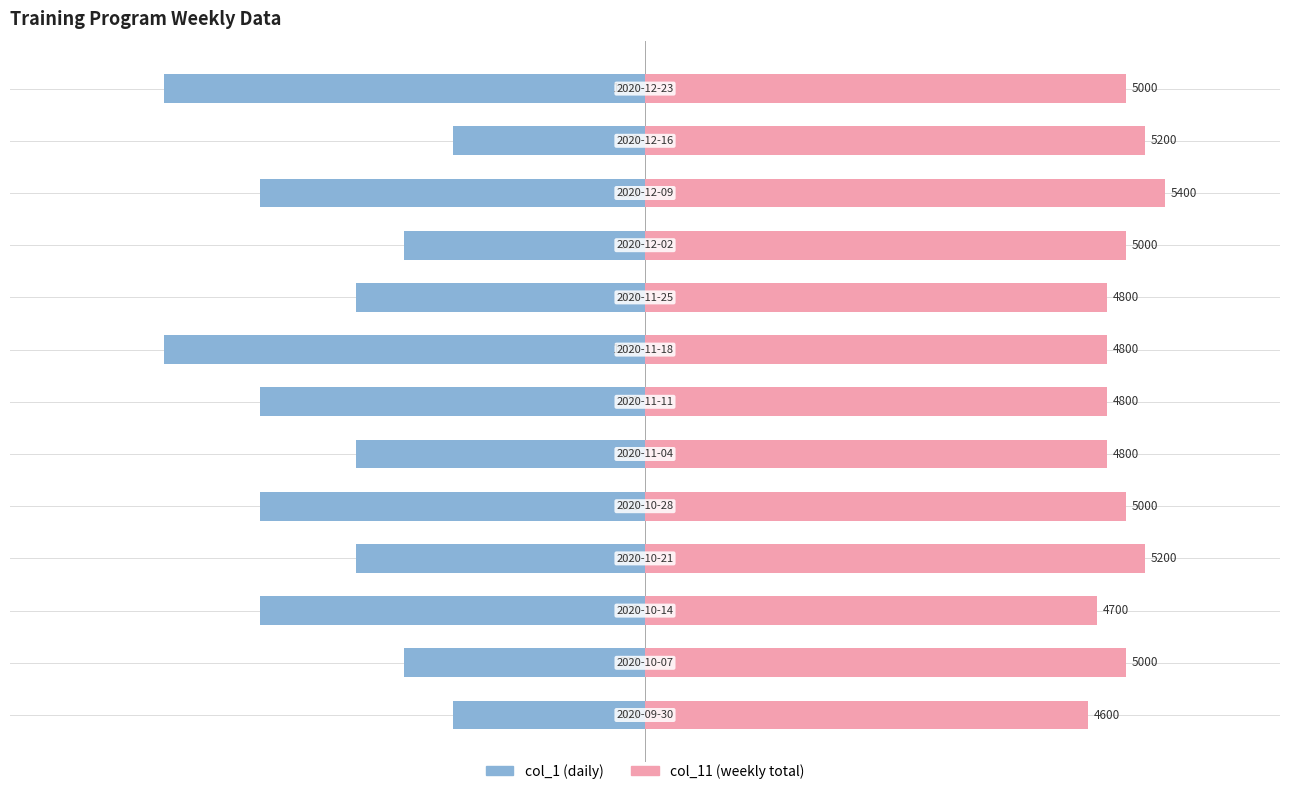

What is the sum of all col_1 values?

-7.3